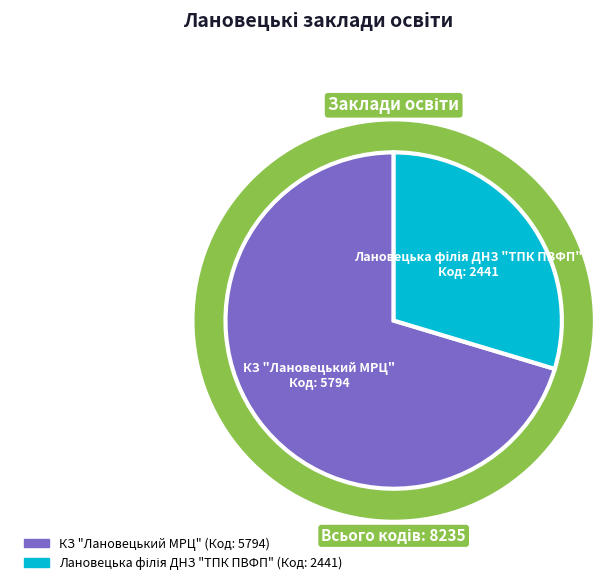

Count the number of slices in the pie.

2